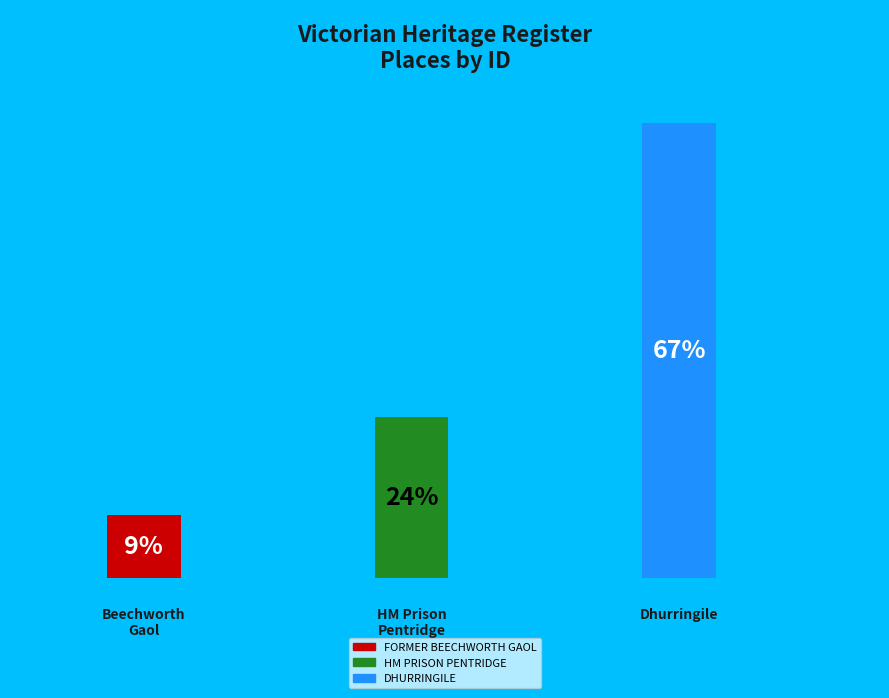

How many segments does this pie chart have?

3